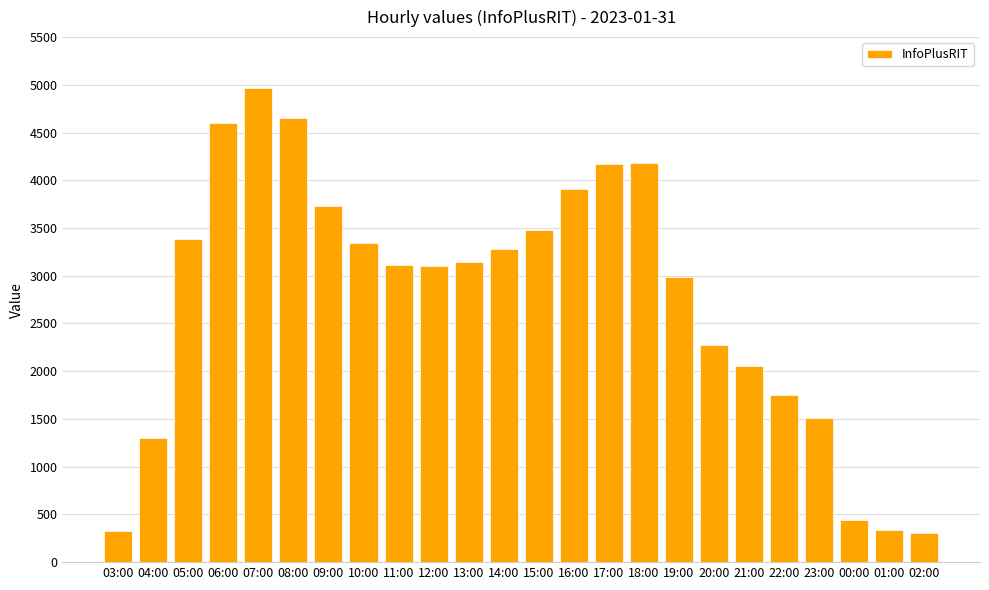

What is the average value?

2765